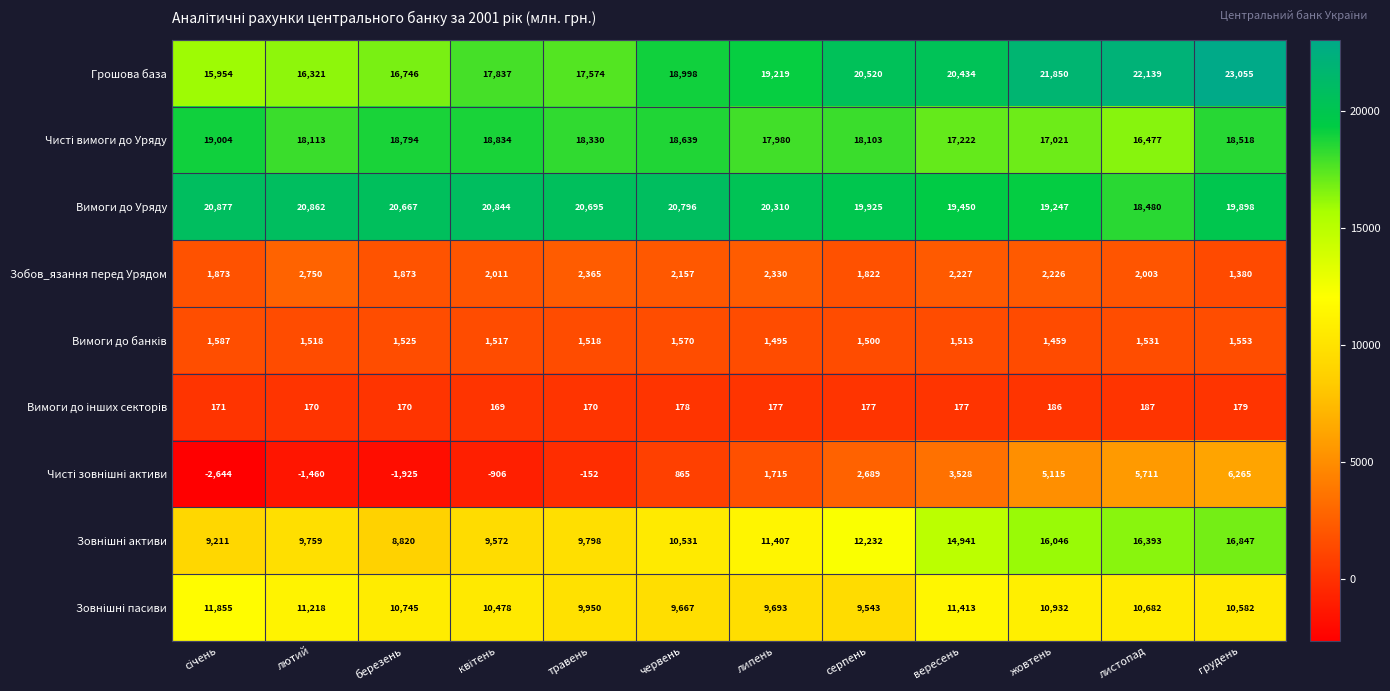

What is the sum of the Грошова база values at травень and жовтень?

39424